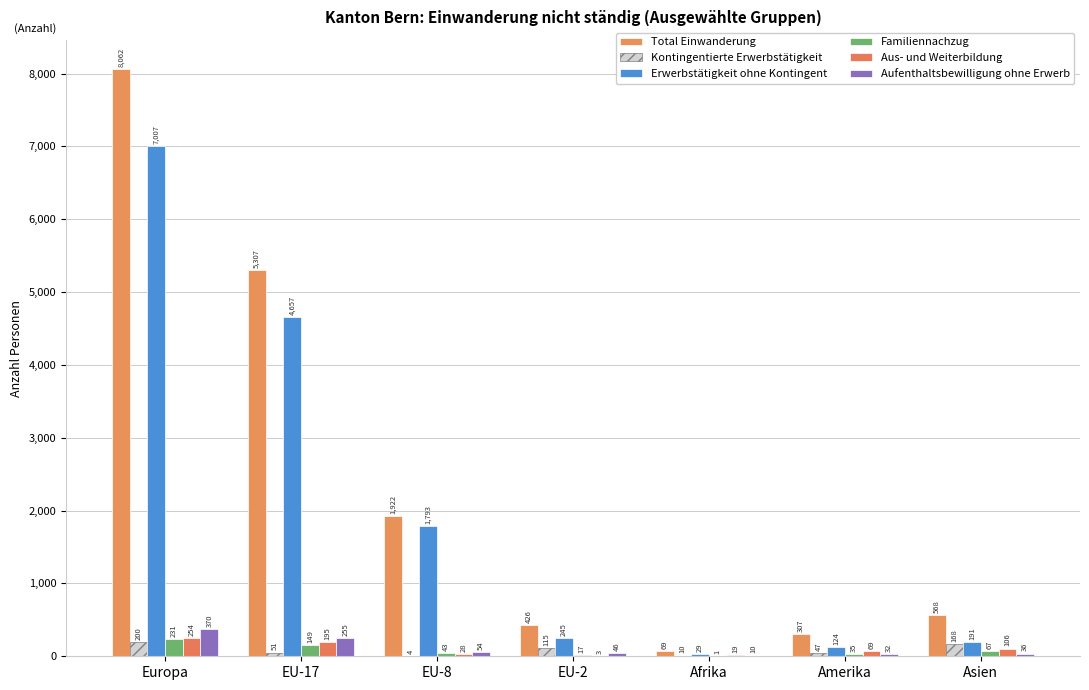

What is the maximum value for Aus- und Weiterbildung?

254